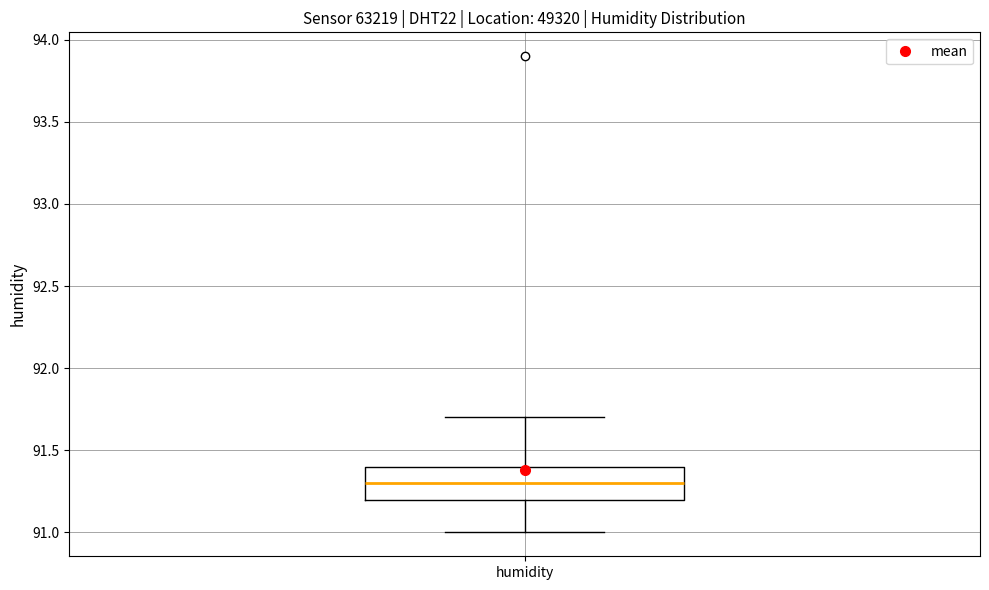

Where does the lower whisker of the box for humidity end on the y-axis? The values are not printed on the chart, so give them approximately, as read against the axis.

91.0